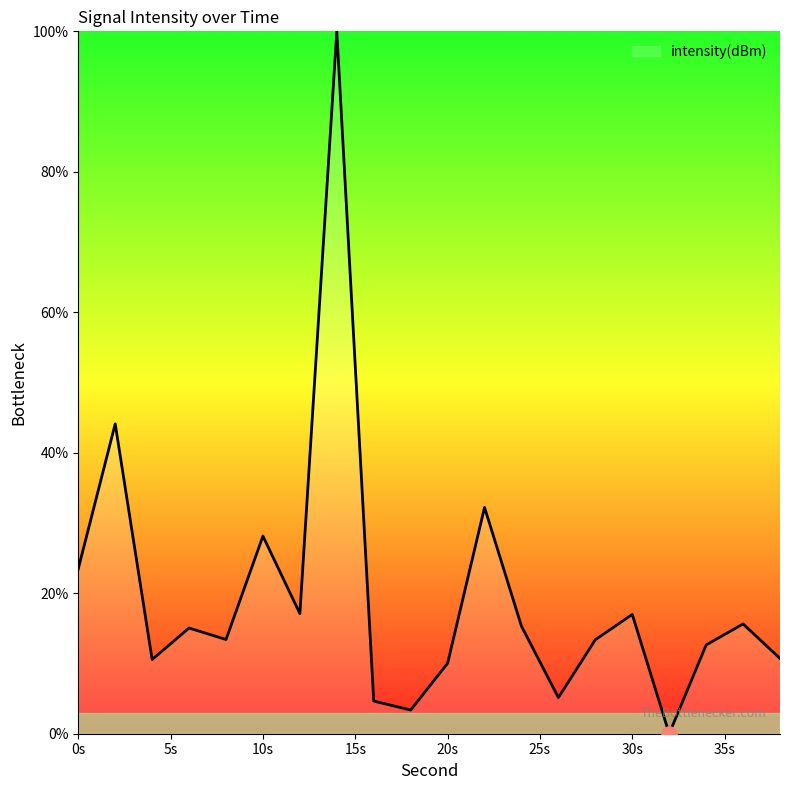

What is the difference between the maximum and minimum values?

100.0